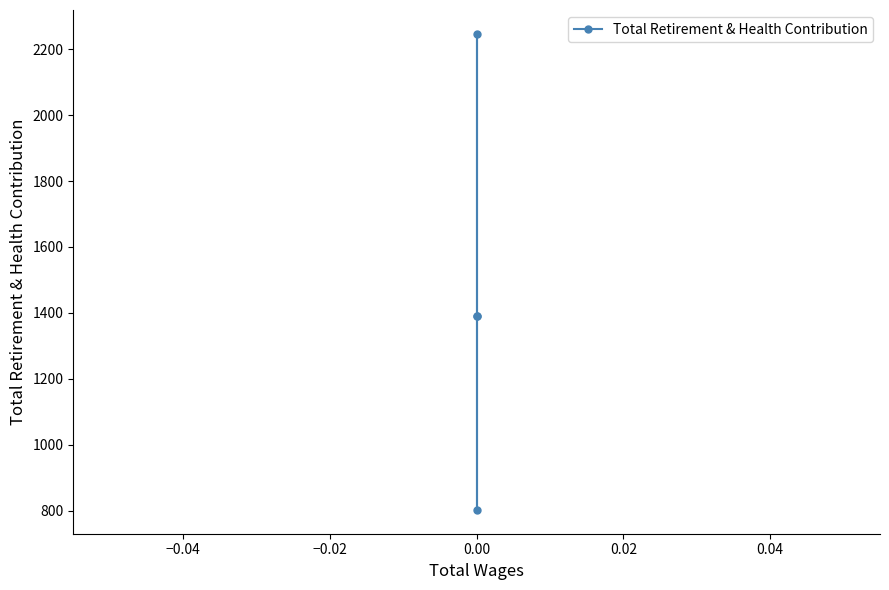

Is this an area chart (filled region under the line)?

No